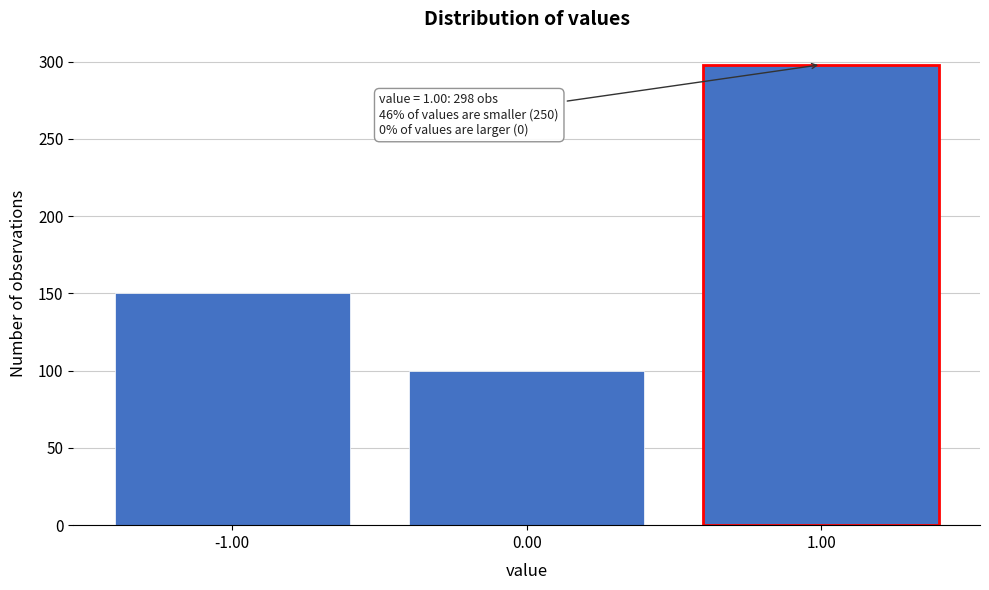

Which range on the x-axis has the tallest bar?

0.5 to 1.5